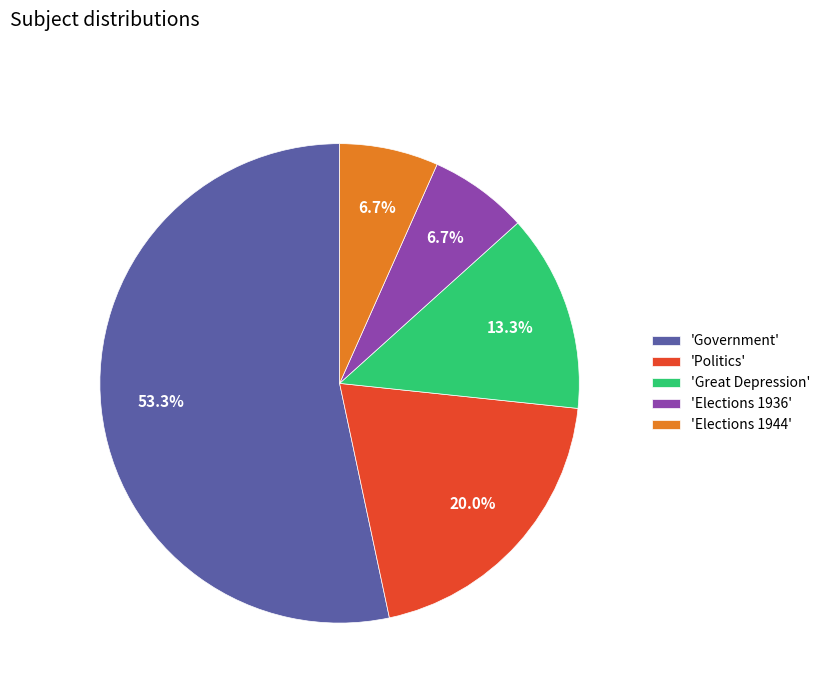

Is there any slice that represents more than half of the pie?

Yes